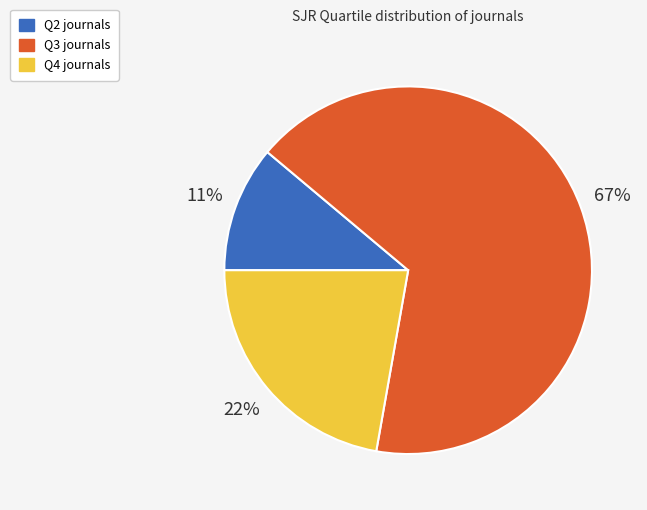

Rank the categories by value from lowest to highest.

Q2, Q4, Q3